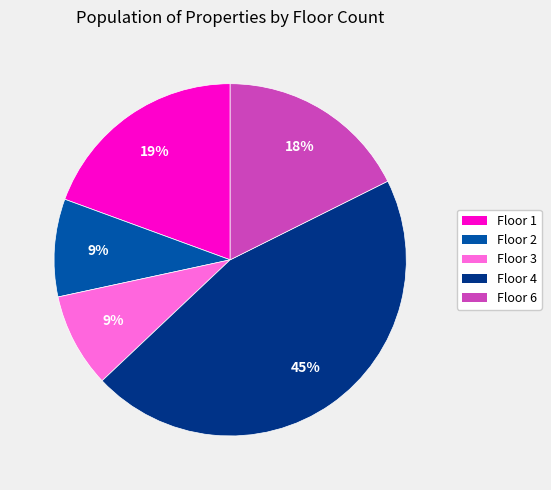

How many slices are in this pie chart?

5